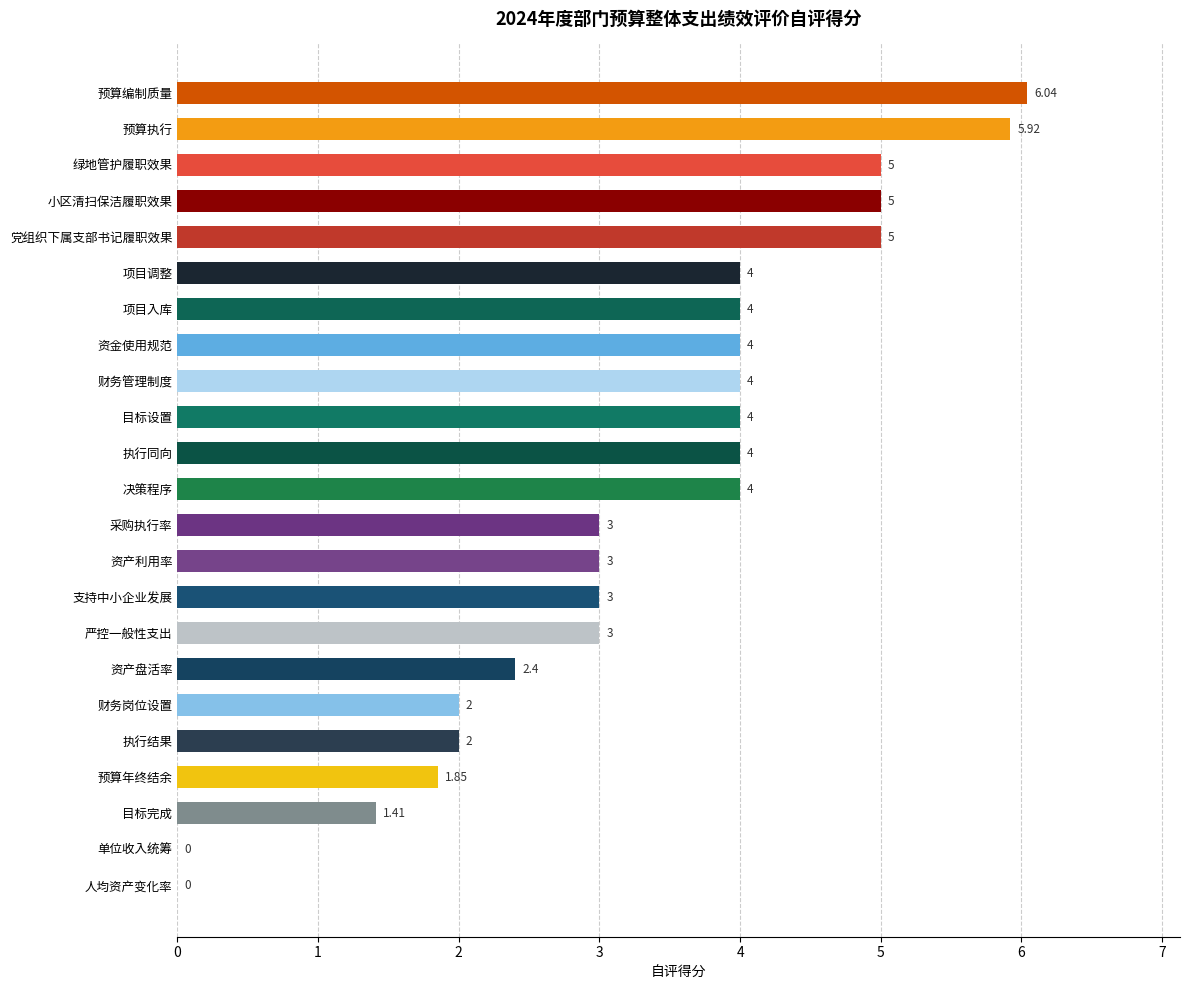

What is the sum of the values at 单位收入统筹 and 小区清扫保洁履职效果?

5.0